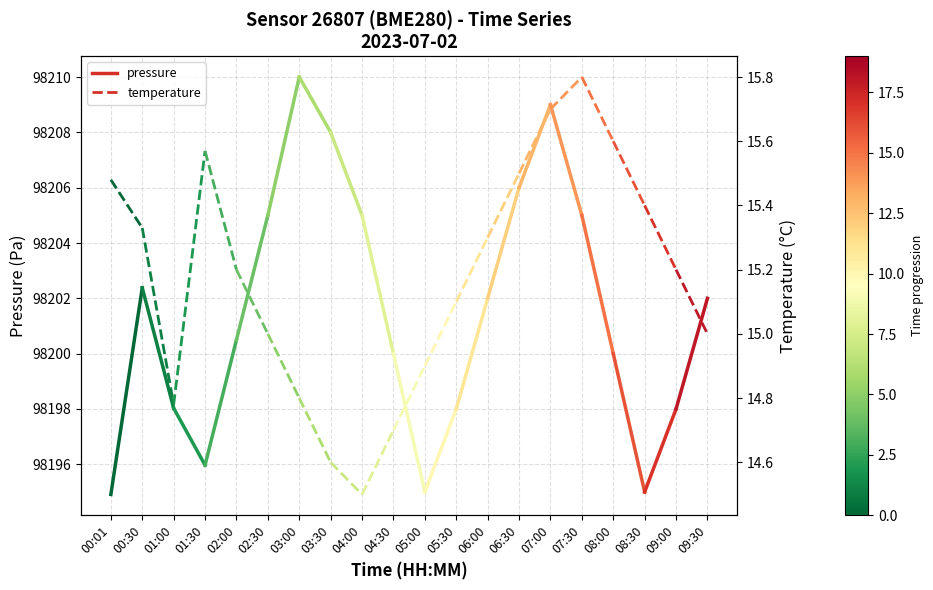

What is the difference between the highest and lowest values at 00:01?

98179.4